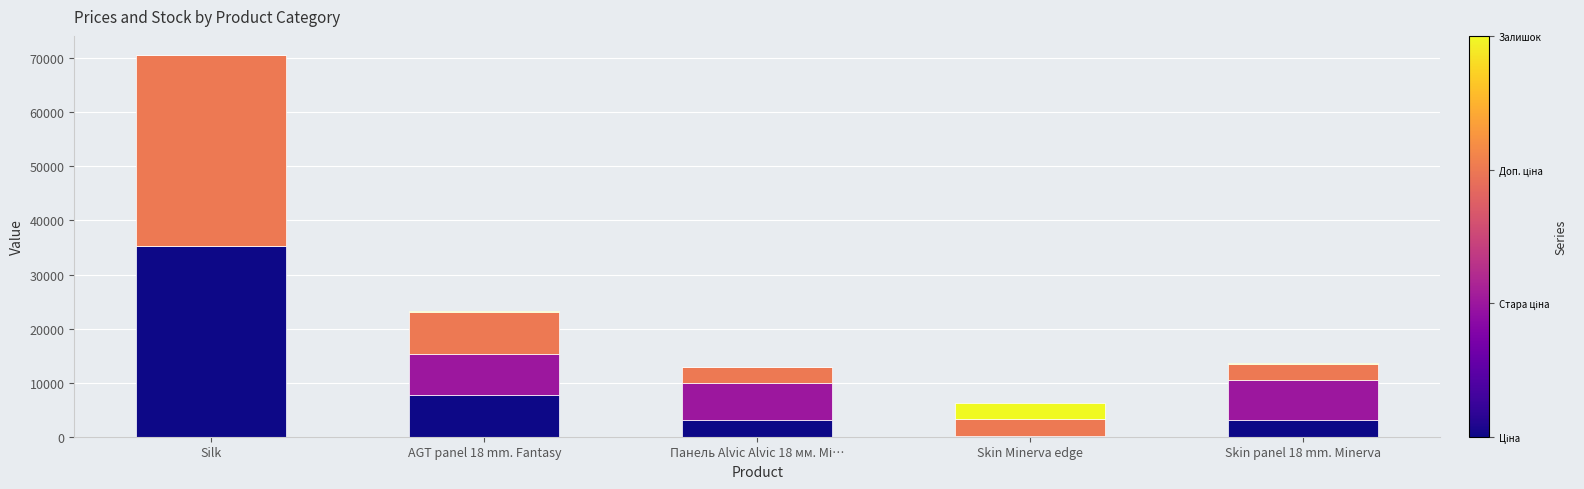

How many data points does each series have?

5